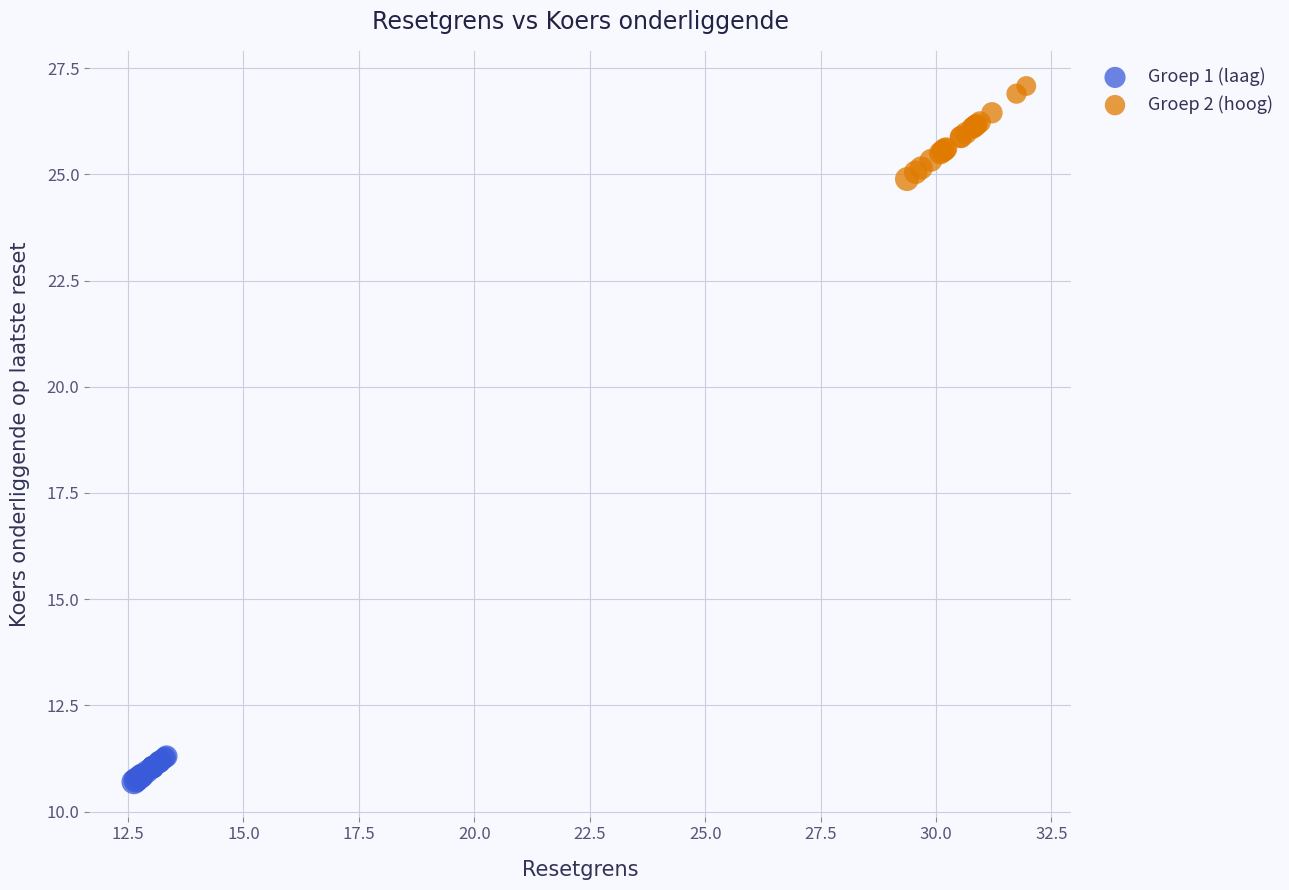

What are all the series names shown in the legend?

Groep 1 (laag), Groep 2 (hoog)